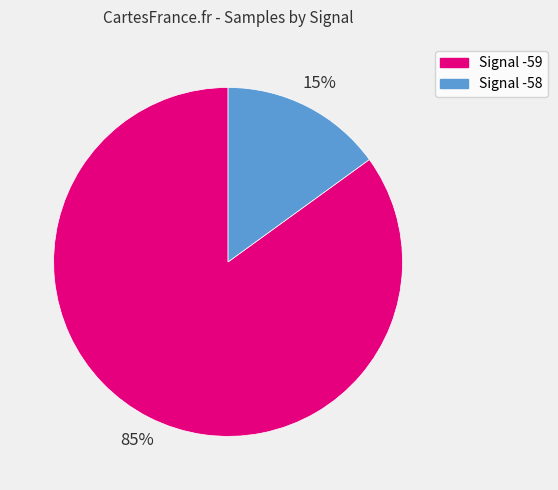

To the nearest percent, what is the average slice percentage?

50%